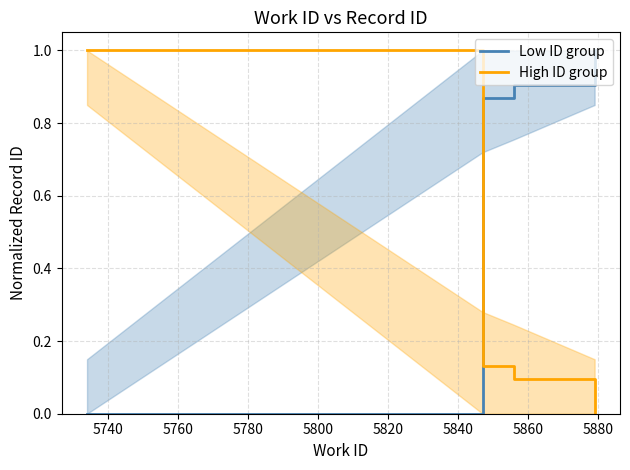

Which series ends up on top after the final intersection of Low ID group and High ID group?

Low ID group